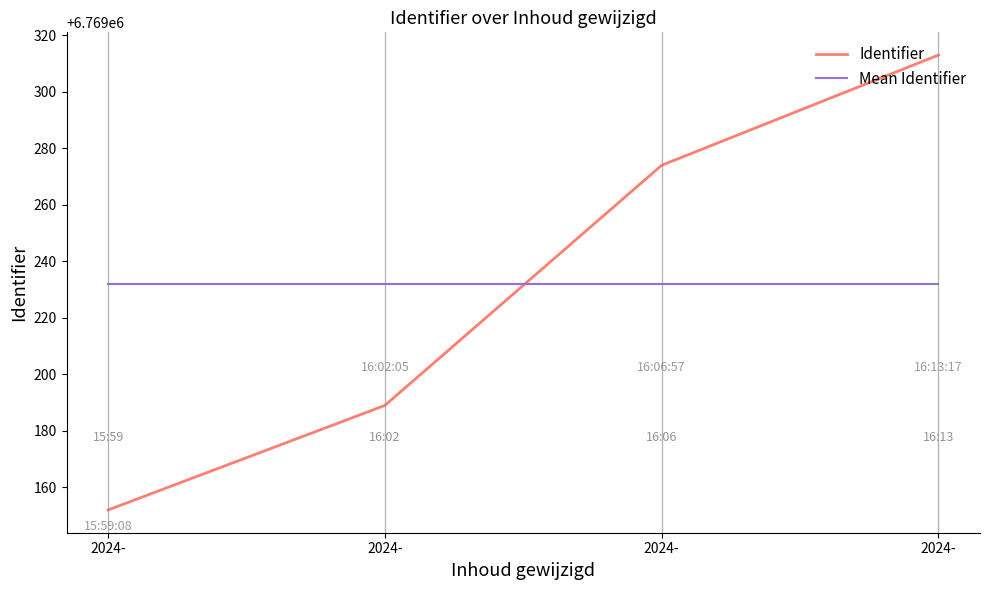

Is it true that Identifier equals 6769274 at 2024-?

True